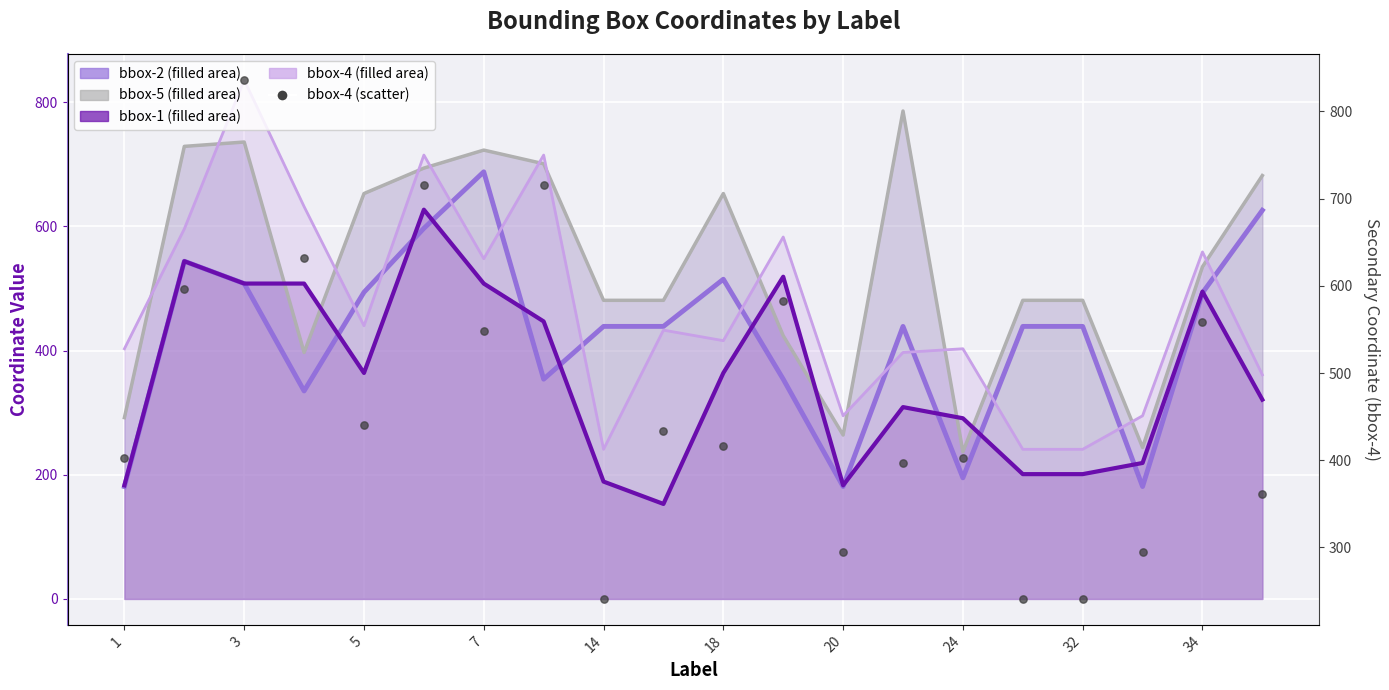

What are all the series names shown in the legend?

bbox-2, bbox-5, bbox-1, bbox-4, bbox-4 (scatter)